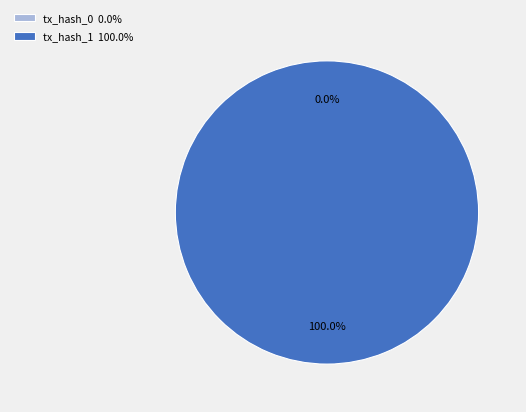

True or false: tx_hash_0 accounts for 13% of the total.

False